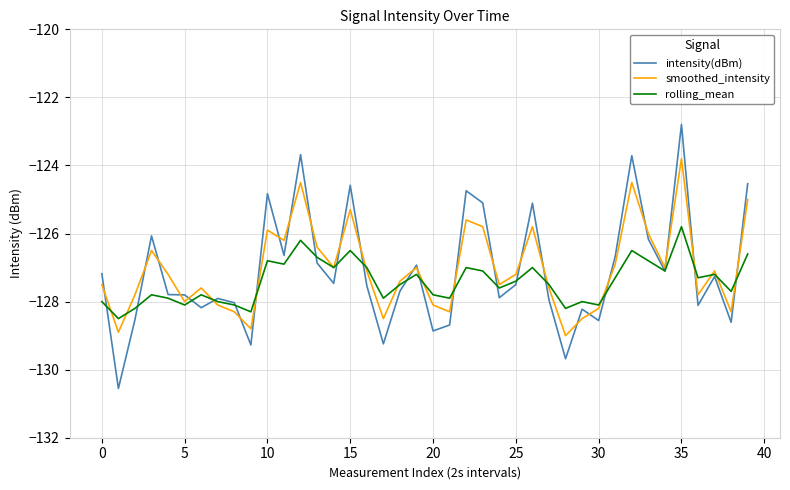

Rank the series by their maximum value, from lowest to highest.

rolling_mean, smoothed_intensity, intensity(dBm)